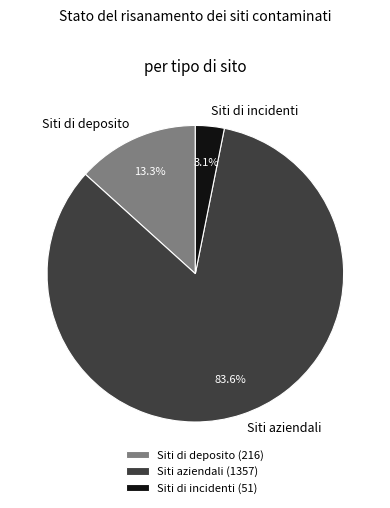

To the nearest percent, what portion does Siti aziendali represent?

84%